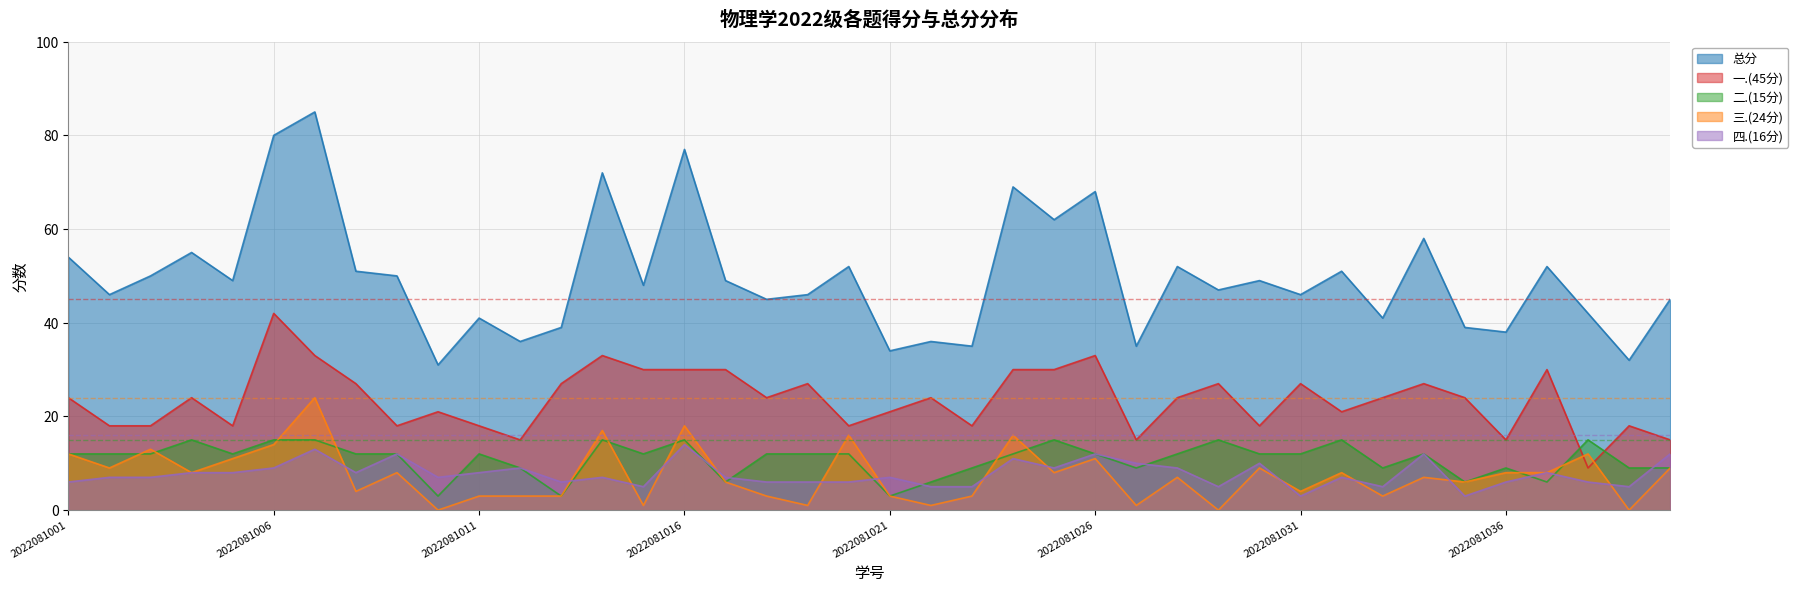

What is the difference between the second highest and minimum values in the 一.(45分) series?

24